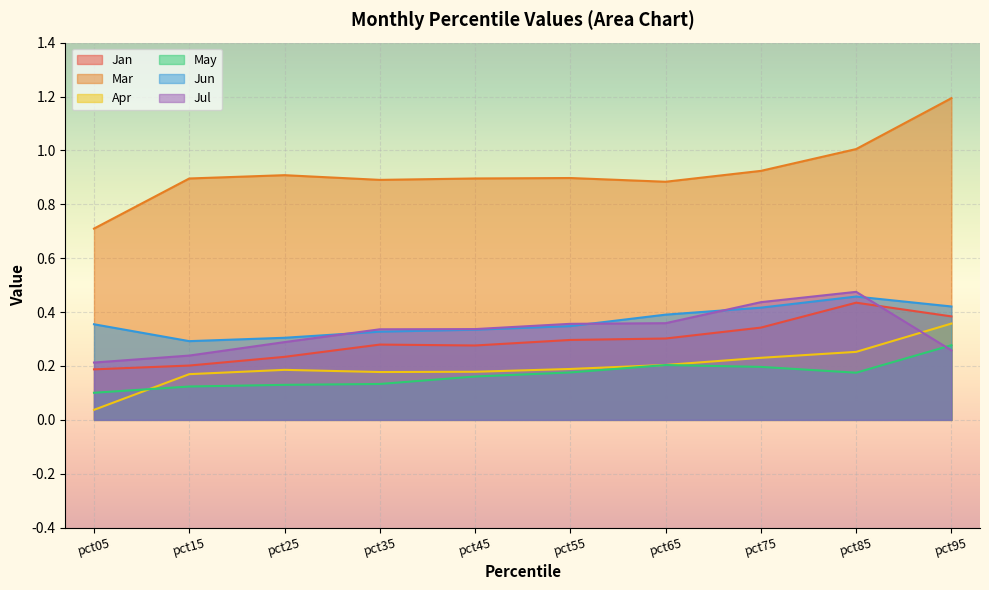

Which category has the highest value in the Jun series?

pct85